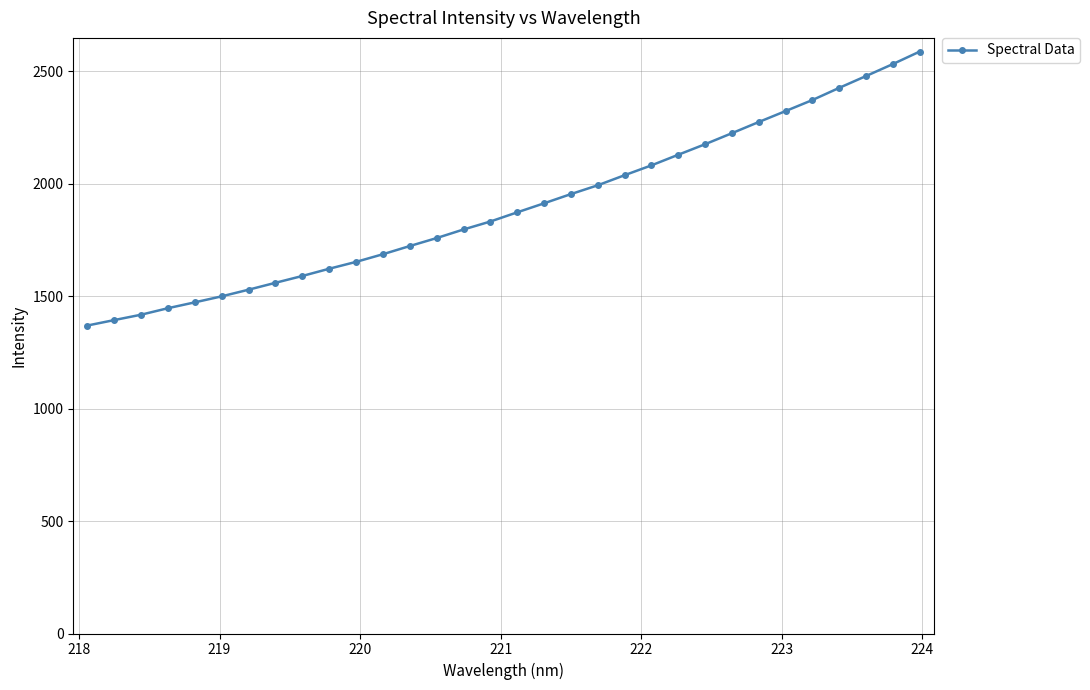

What is the sum of all values?

60745.0